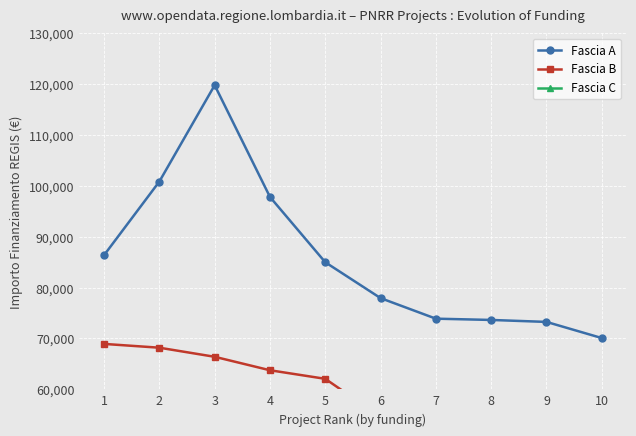

True or false: Fascia B has a value of 54577.6 at 6.

True